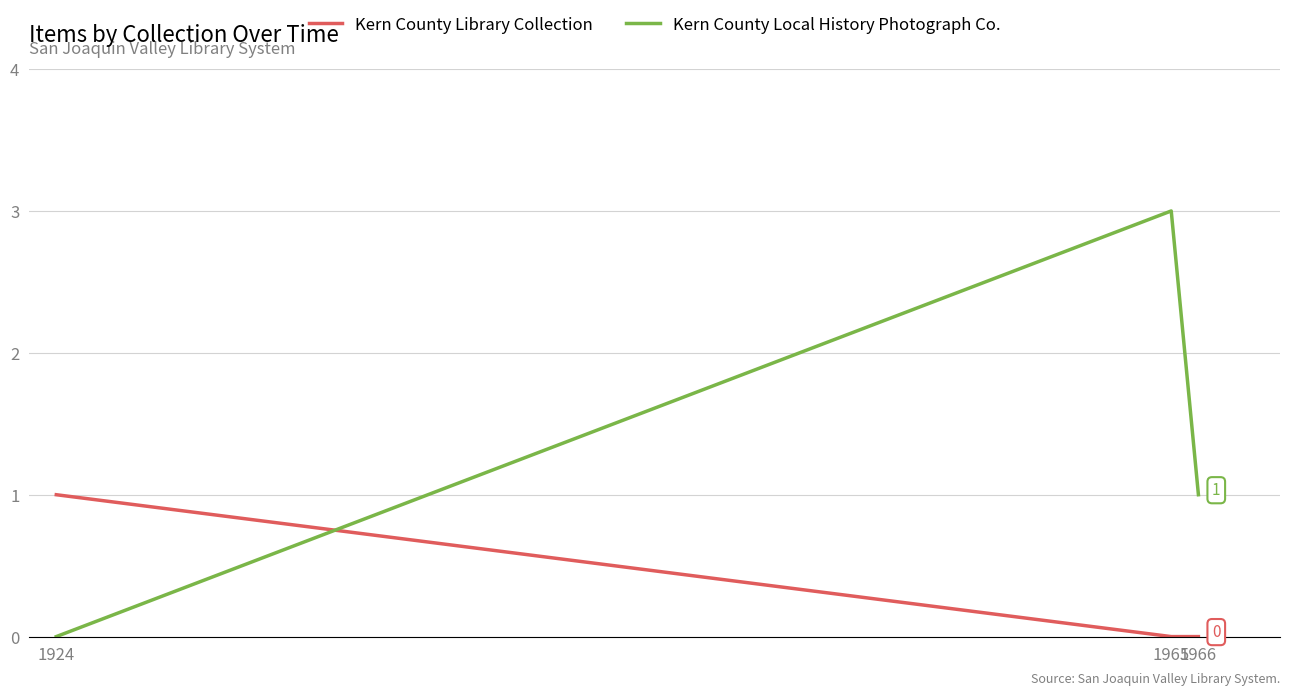

Which series has the widest spread of values?

Kern County Local History Photograph Co.